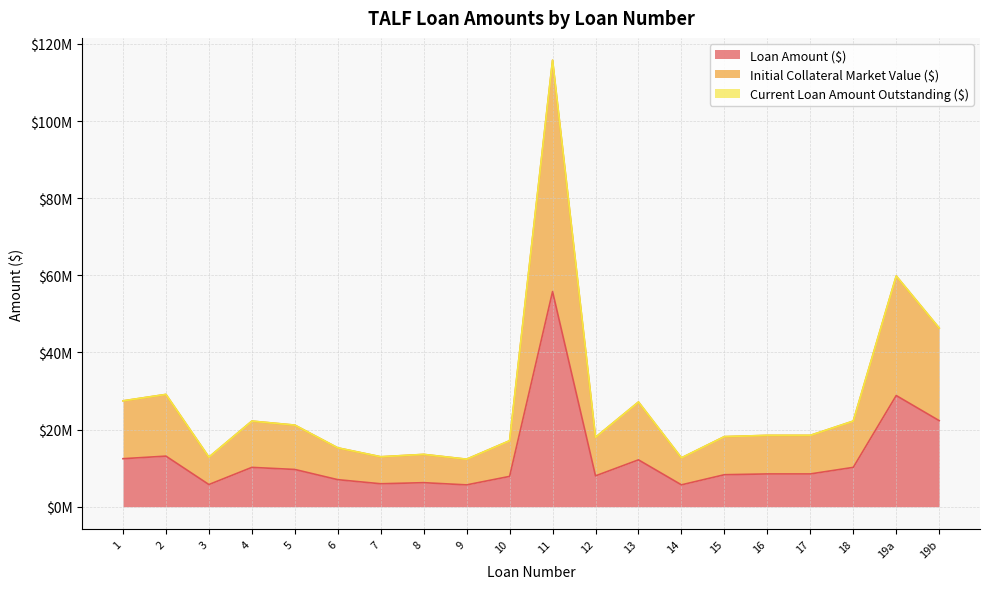

Is the value of Loan Amount ($) at 2 greater than the value of Initial Collateral Market Value ($) at 13?

No